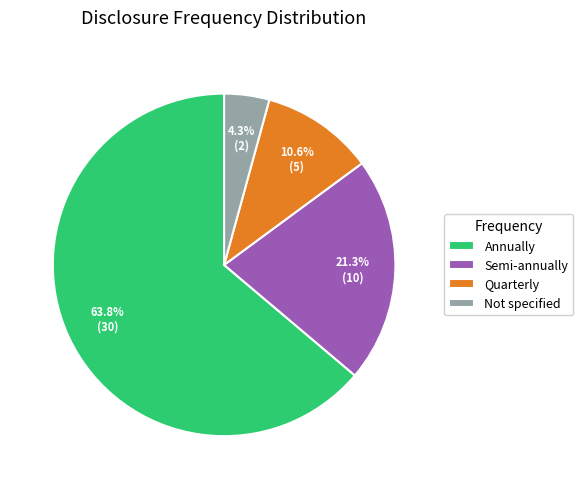

What percentage is the Semi-annually slice, to the nearest percent?

21%